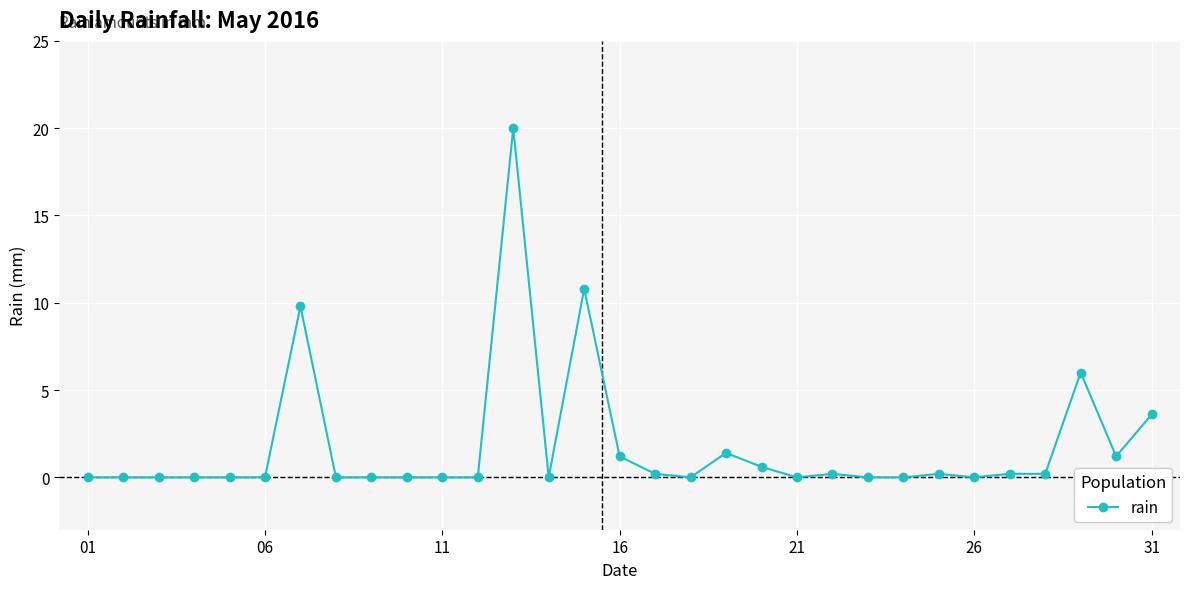

What is the average value?

1.8